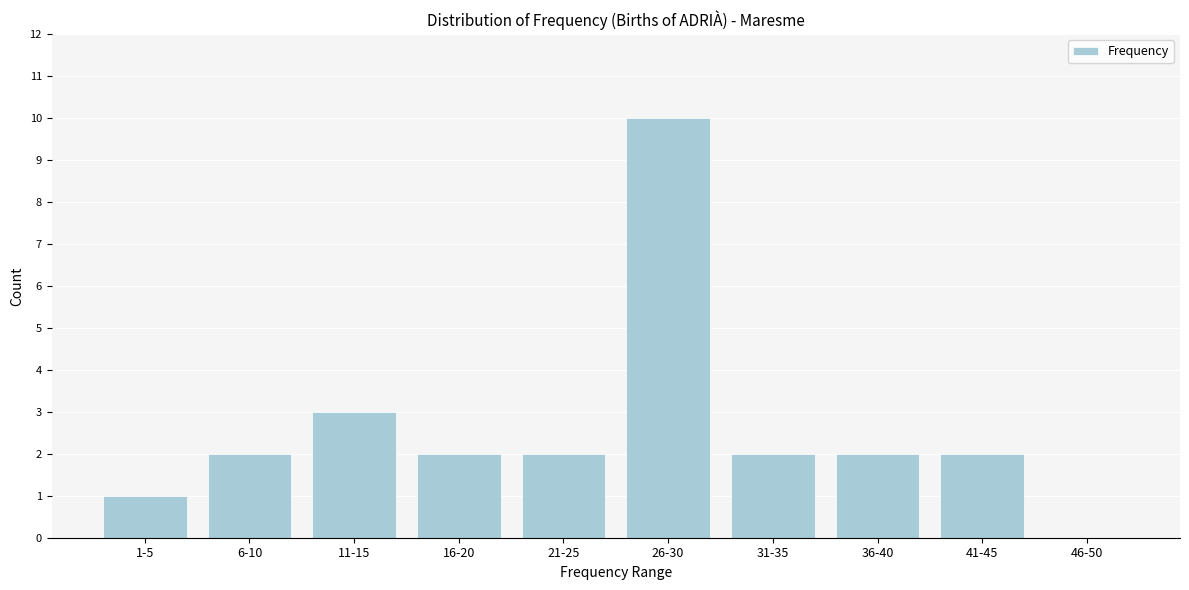

Reading right to left, list all the values displayed in this chart.

46-50=0	41-45=2	36-40=2	31-35=2	26-30=10	21-25=2	16-20=2	11-15=3	6-10=2	1-5=1